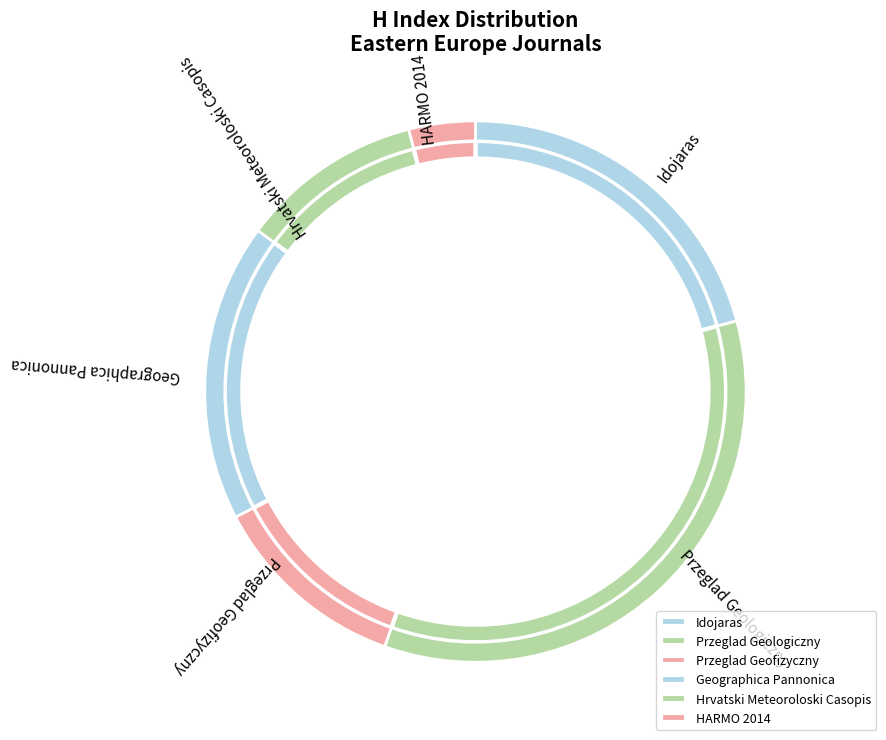

Does Geographica Pannonica account for over 50% of the chart?

No